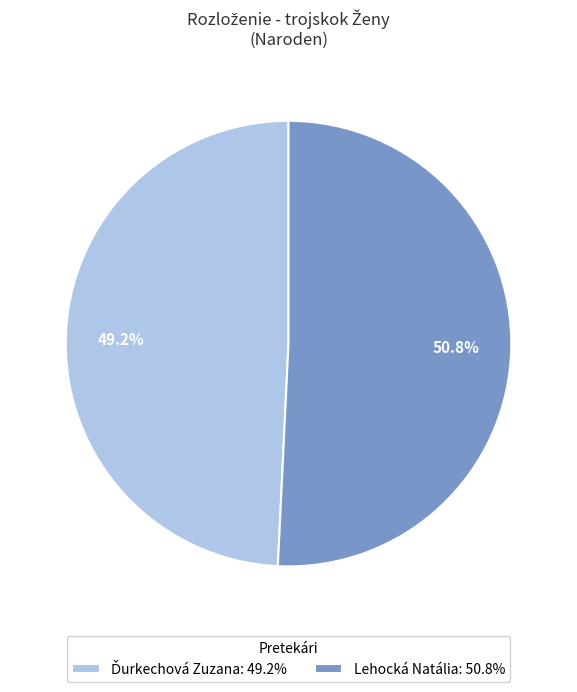

Is there a majority slice in this chart?

Yes